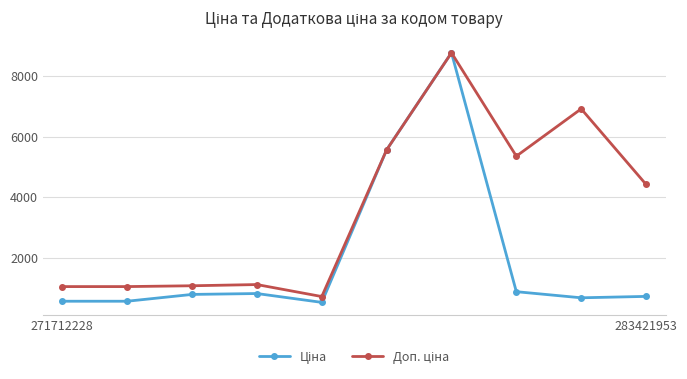

What is the smallest value displayed?

540.5